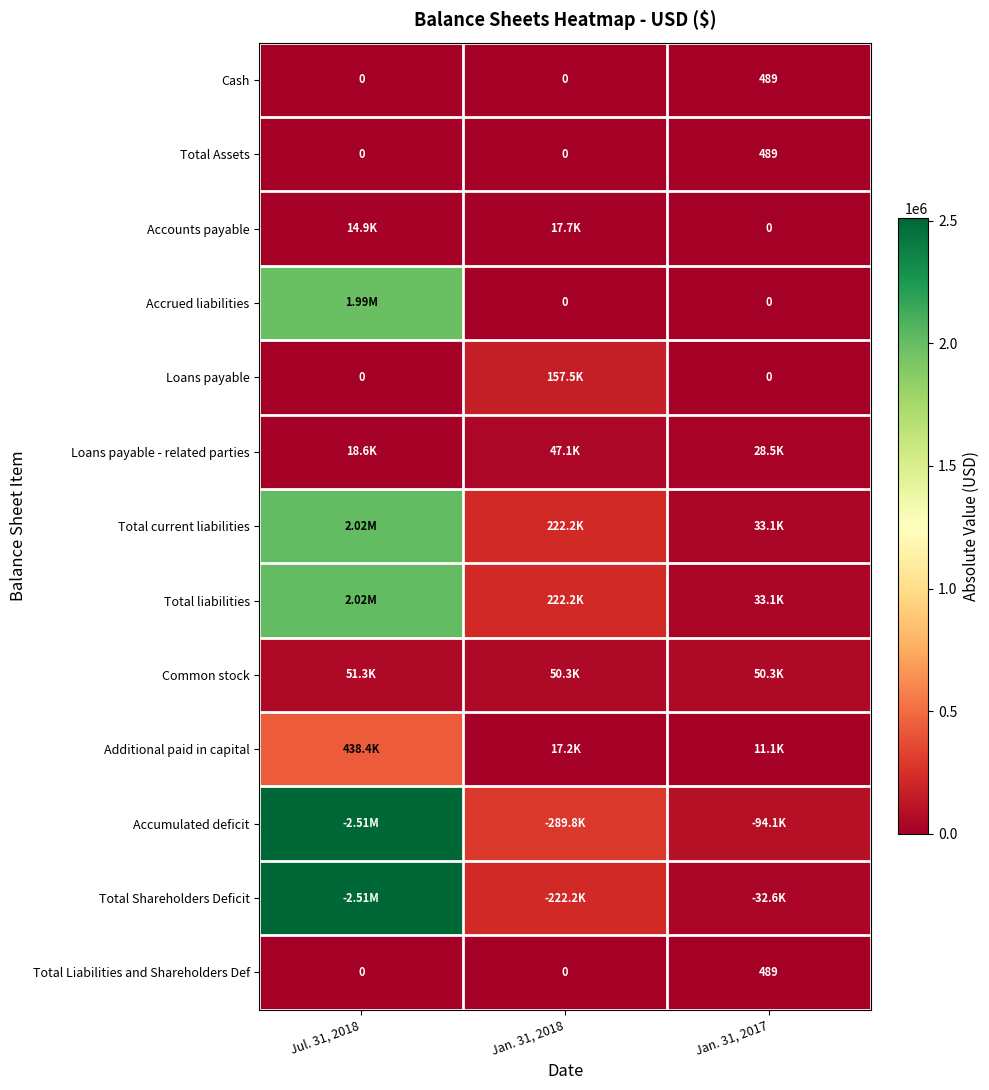

What is the difference between the Cash values at Jan. 31, 2018 and Jan. 31, 2017?

489